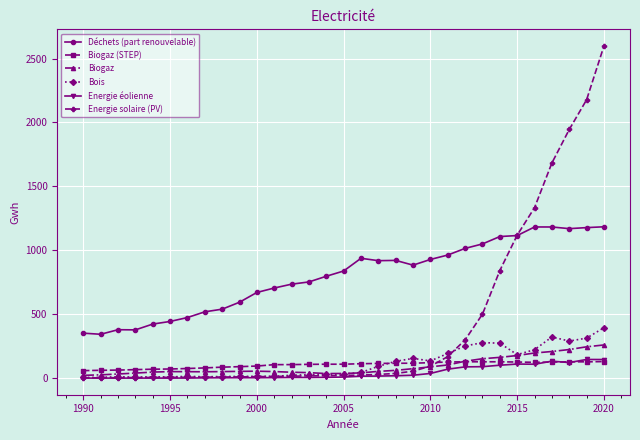

Which series has the largest total across all categories?

Déchets (part renouvelable)